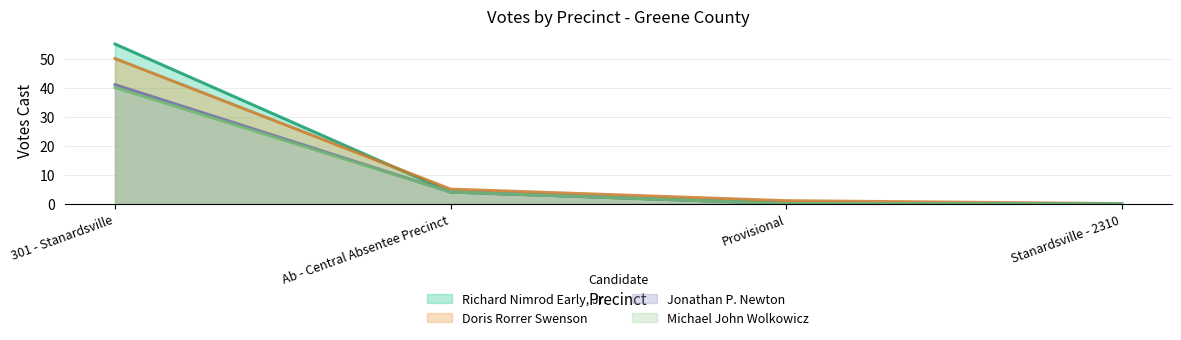

Count the Michael John Wolkowicz values in the range 0 to 40.

4